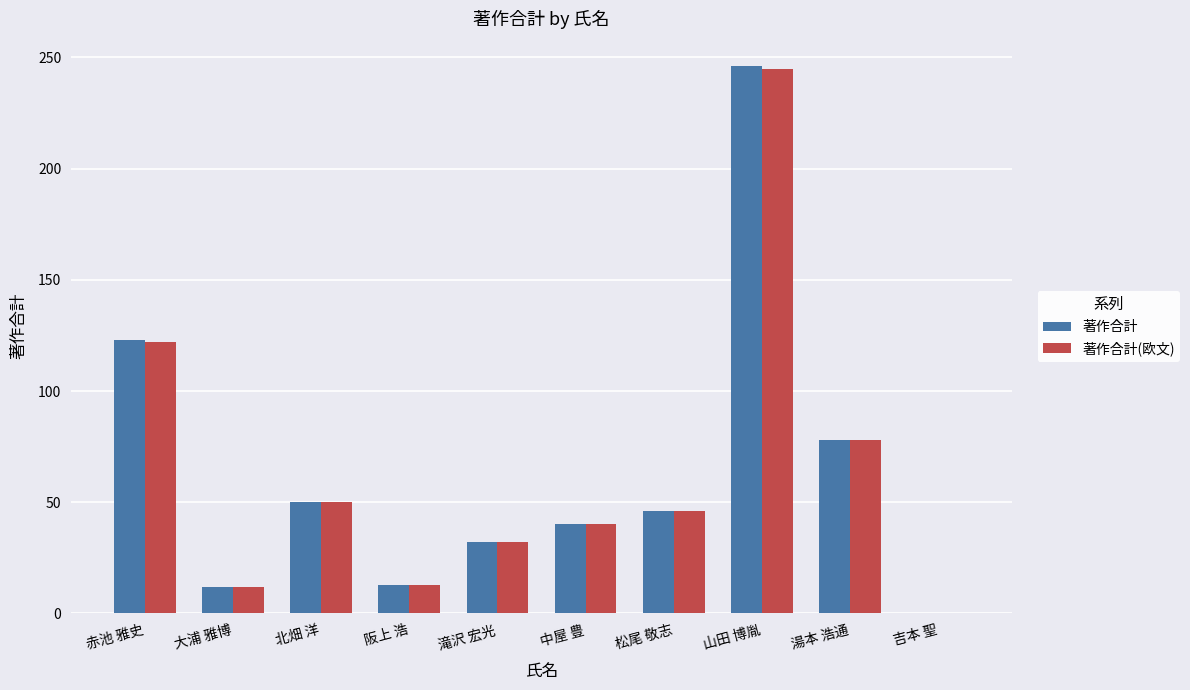

How many data points does each series have?

10